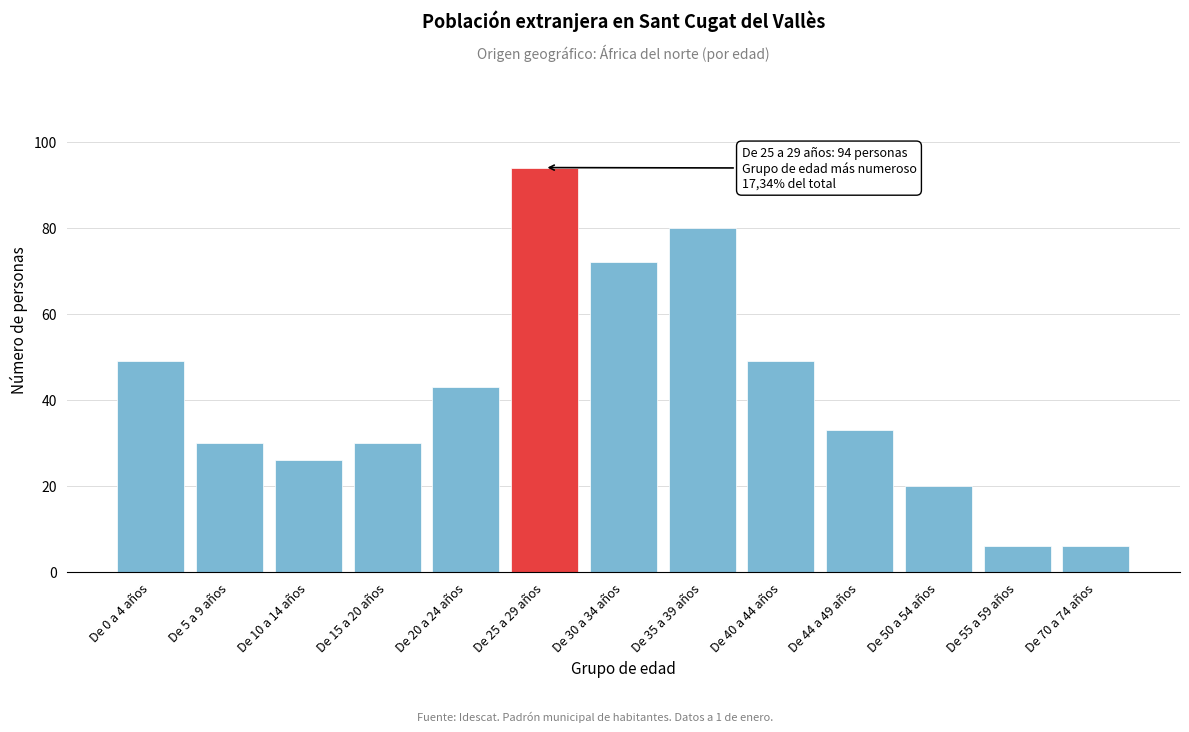

Reading right to left, extract all data points from this chart.

De 70 a 74 años=6	De 55 a 59 años=6	De 50 a 54 años=20	De 44 a 49 años=33	De 40 a 44 años=49	De 35 a 39 años=80	De 30 a 34 años=72	De 25 a 29 años=94	De 20 a 24 años=43	De 15 a 20 años=30	De 10 a 14 años=26	De 5 a 9 años=30	De 0 a 4 años=49